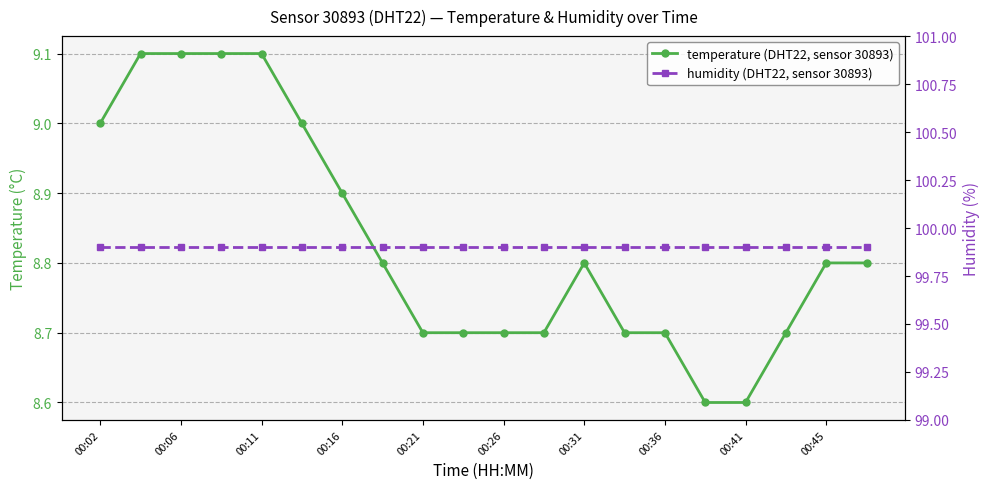

At how many categories does at least one series exceed 98?

20